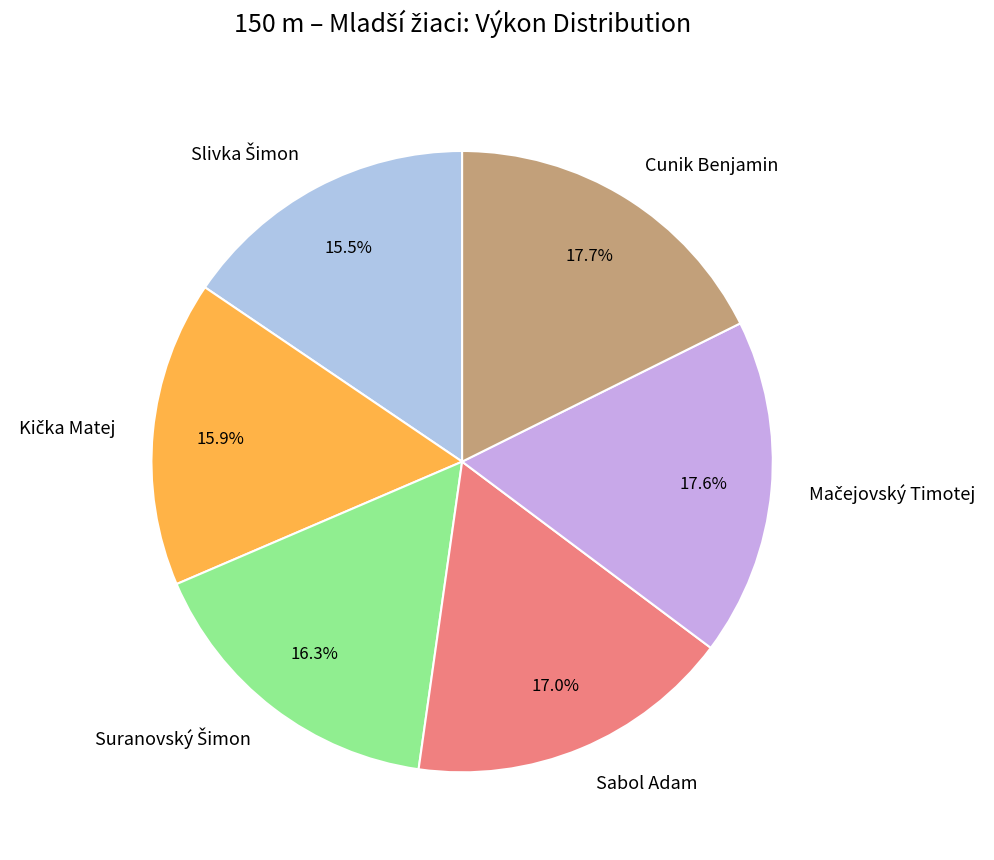

Does any single category account for the majority?

No